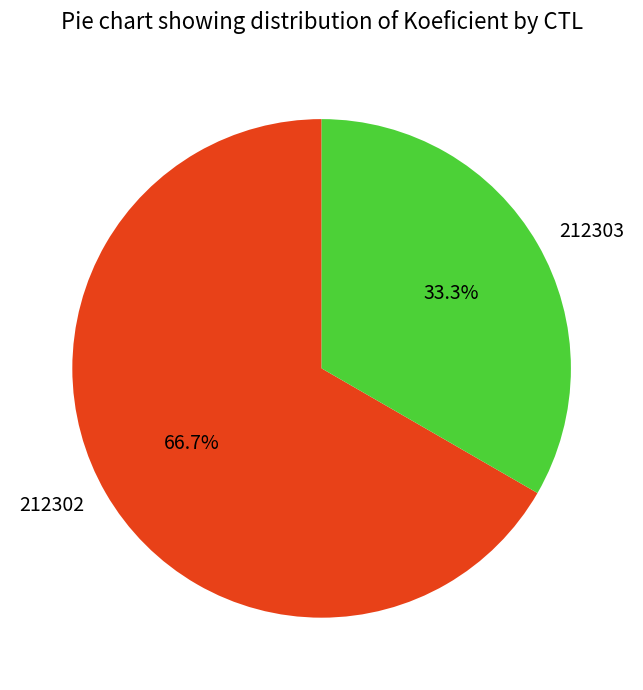

Combined, what portion of the pie is 212303 and 212302?

100.0%